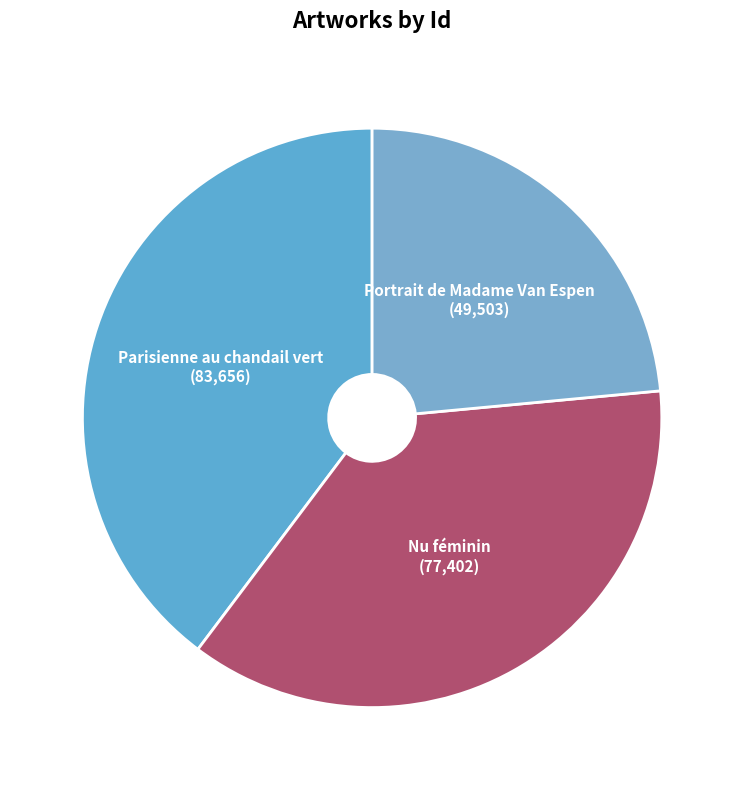

Does any single category account for the majority?

No